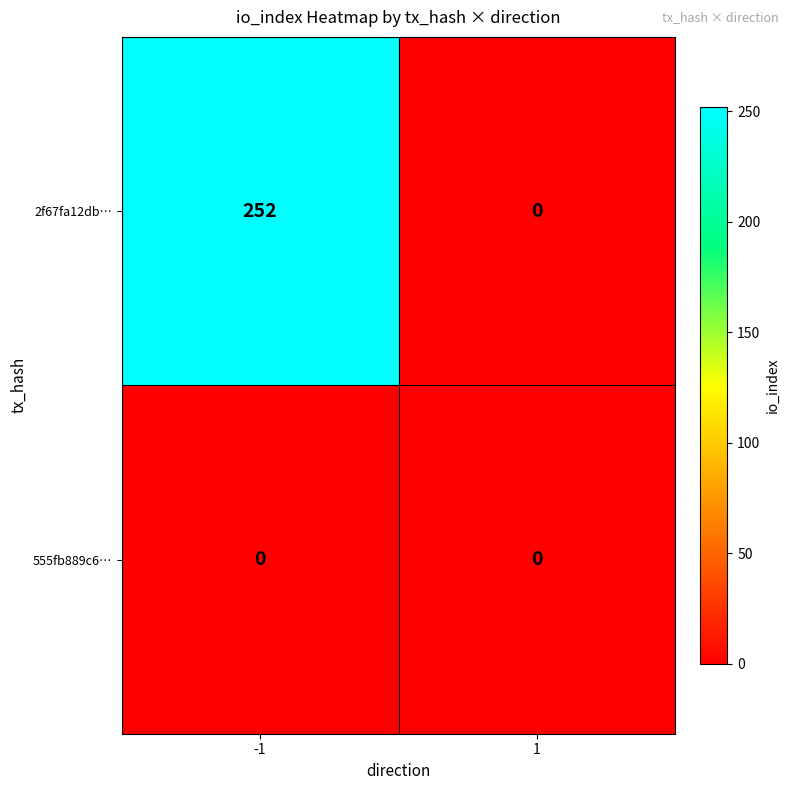

Between -1 and 1, which series saw the biggest shift?

2f67fa12db…